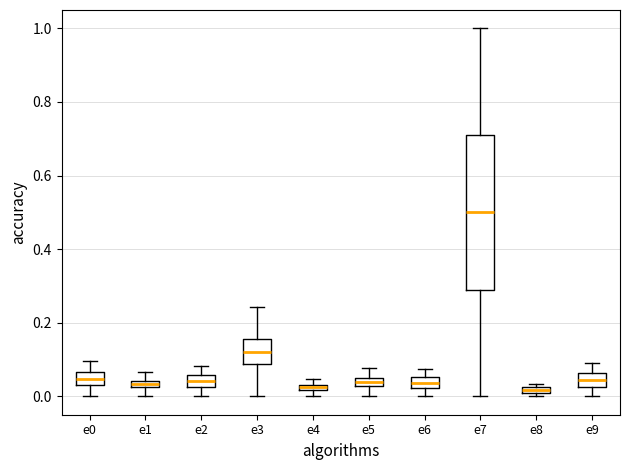

Which box has the highest median line?

e7